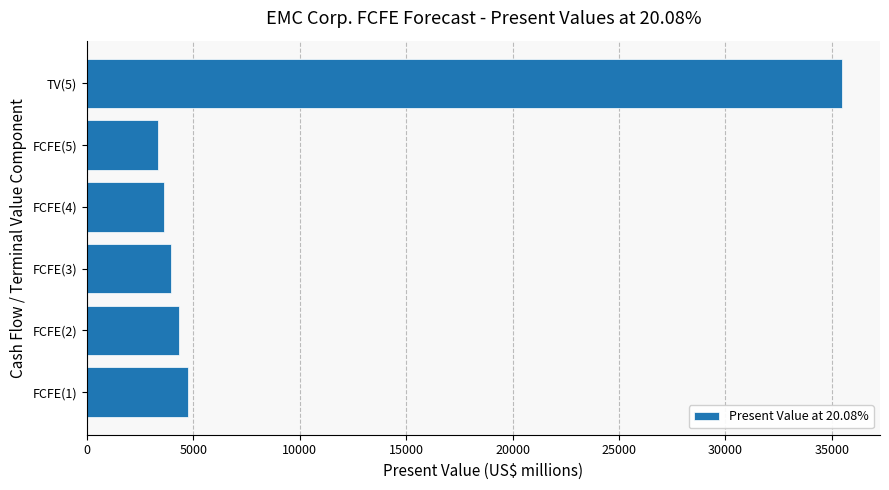

How many values are below 4349?

3